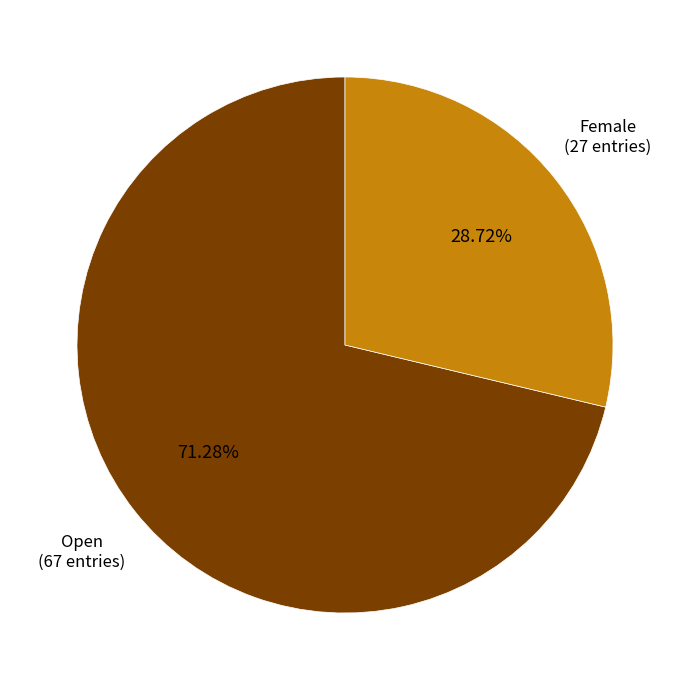

Between Open and Female, which is larger?

Open